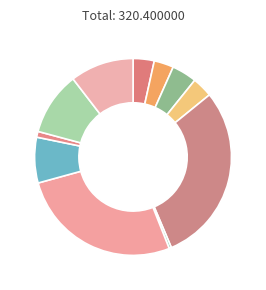

How many segments does this pie chart have?

11